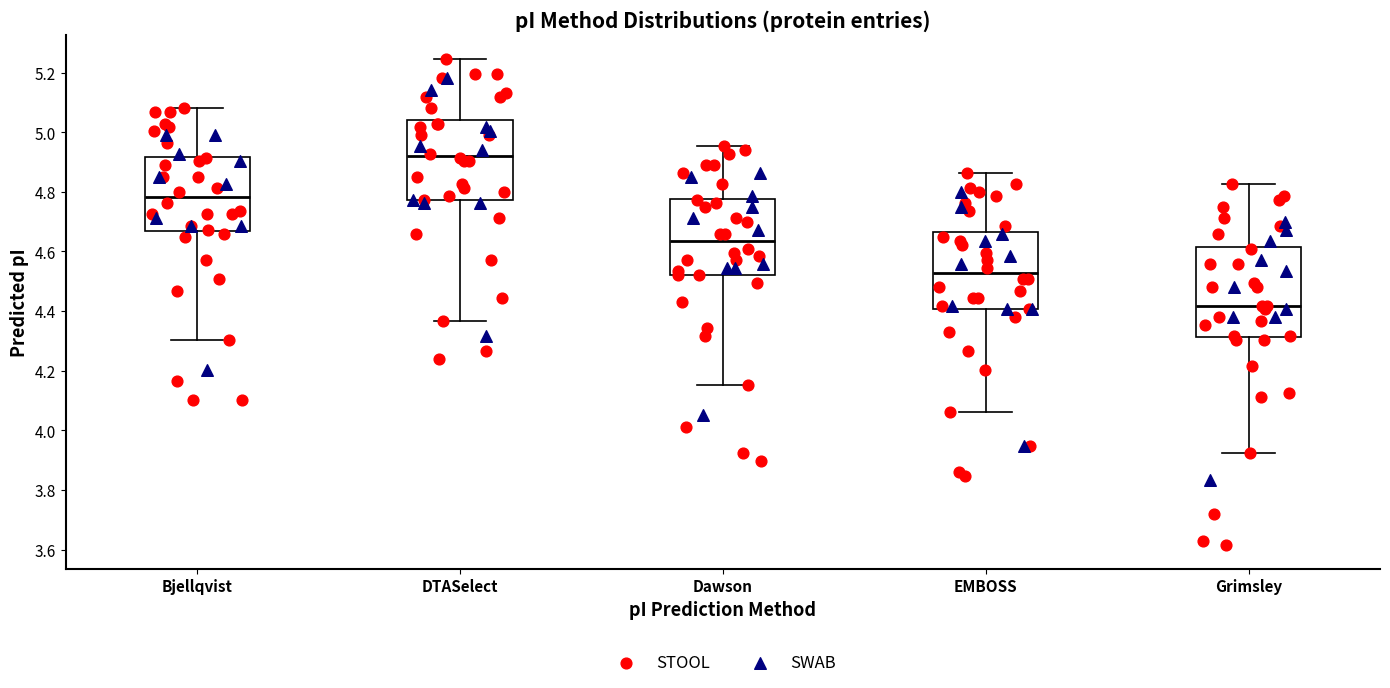

Reading left to right, transcribe this box plot: for each box, give where its median line is, the range the box spans, and where its two whiskers end, as read against the y-axis. The values are not printed on the chart, so give them approximately, as read against the axis.

Bjellqvist: median 4.78, box 4.66 to 4.92, whiskers 4.30 to 5.08
DTASelect: median 4.92, box 4.78 to 5.04, whiskers 4.36 to 5.24
Dawson: median 4.64, box 4.52 to 4.78, whiskers 4.16 to 4.96
EMBOSS: median 4.52, box 4.40 to 4.66, whiskers 4.06 to 4.86
Grimsley: median 4.42, box 4.32 to 4.62, whiskers 3.92 to 4.82